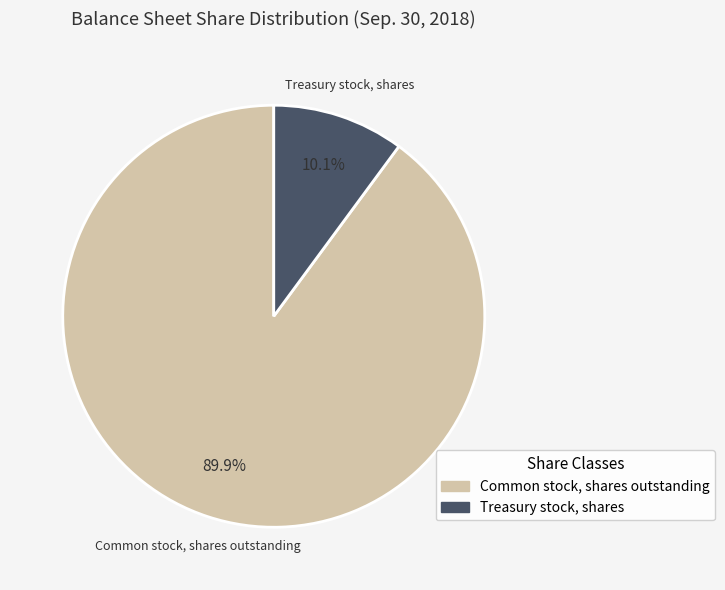

Combined, what portion of the pie is Common stock, shares outstanding and Treasury stock, shares?

100.0%